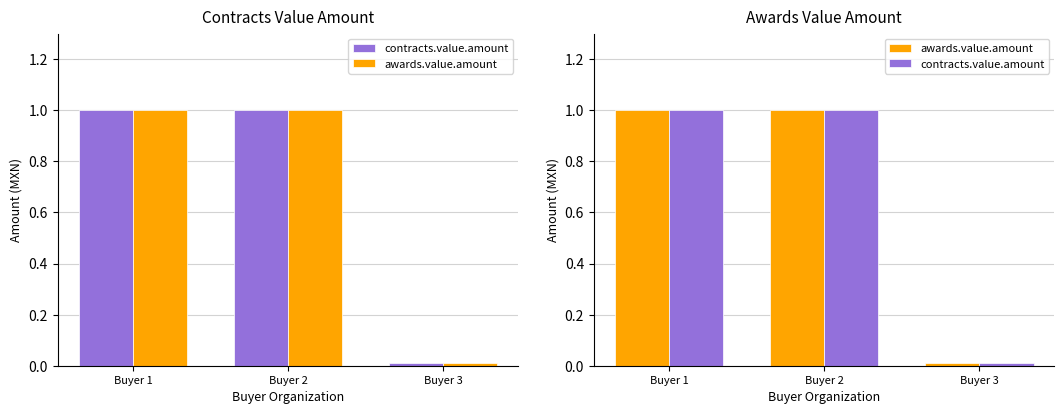

At which category is the sum across all series the highest?

Buyer 1